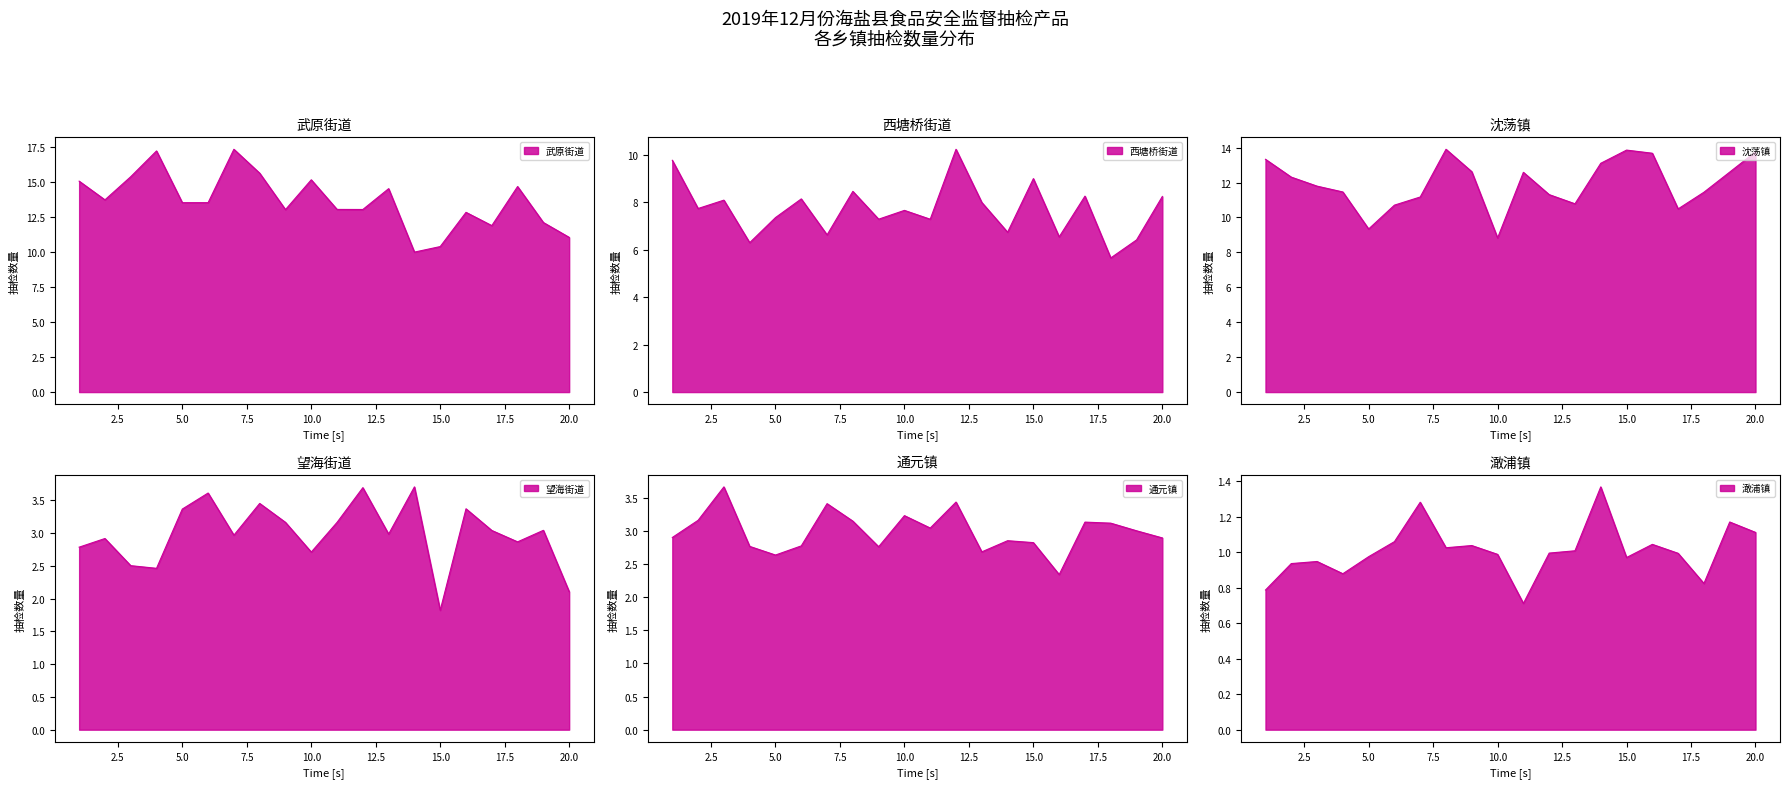

True or false: 西塘桥街道 and 望海街道 intersect in this chart.

False